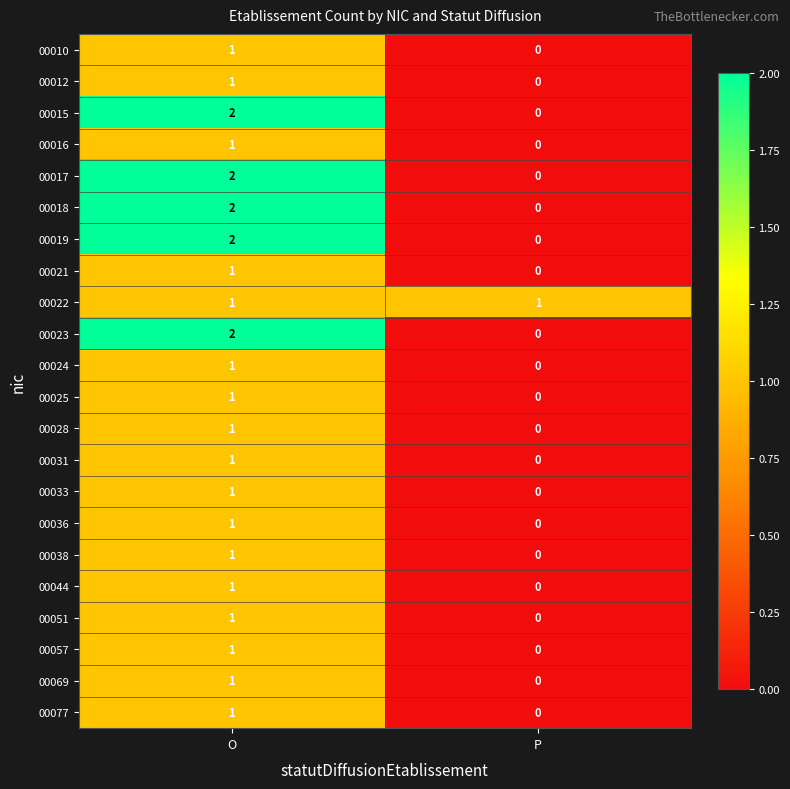

Is it true that 00024 equals 0 at P?

True